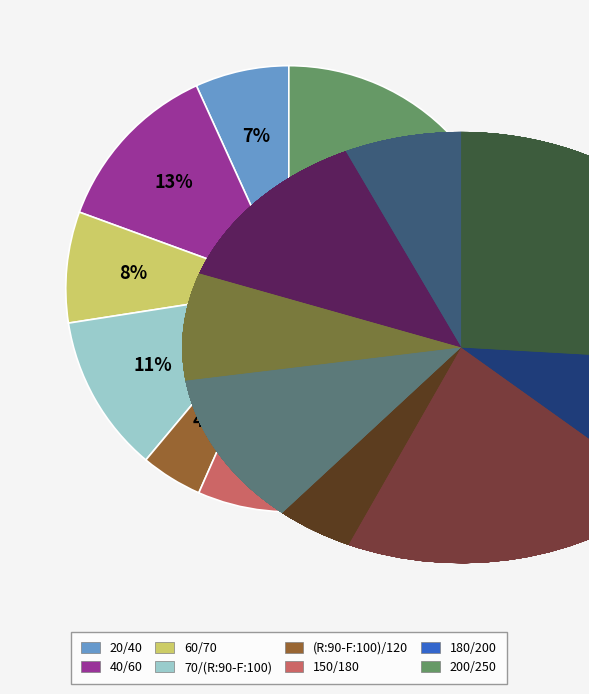

What is the smallest slice in the pie chart?

(R:90-F:100)/120